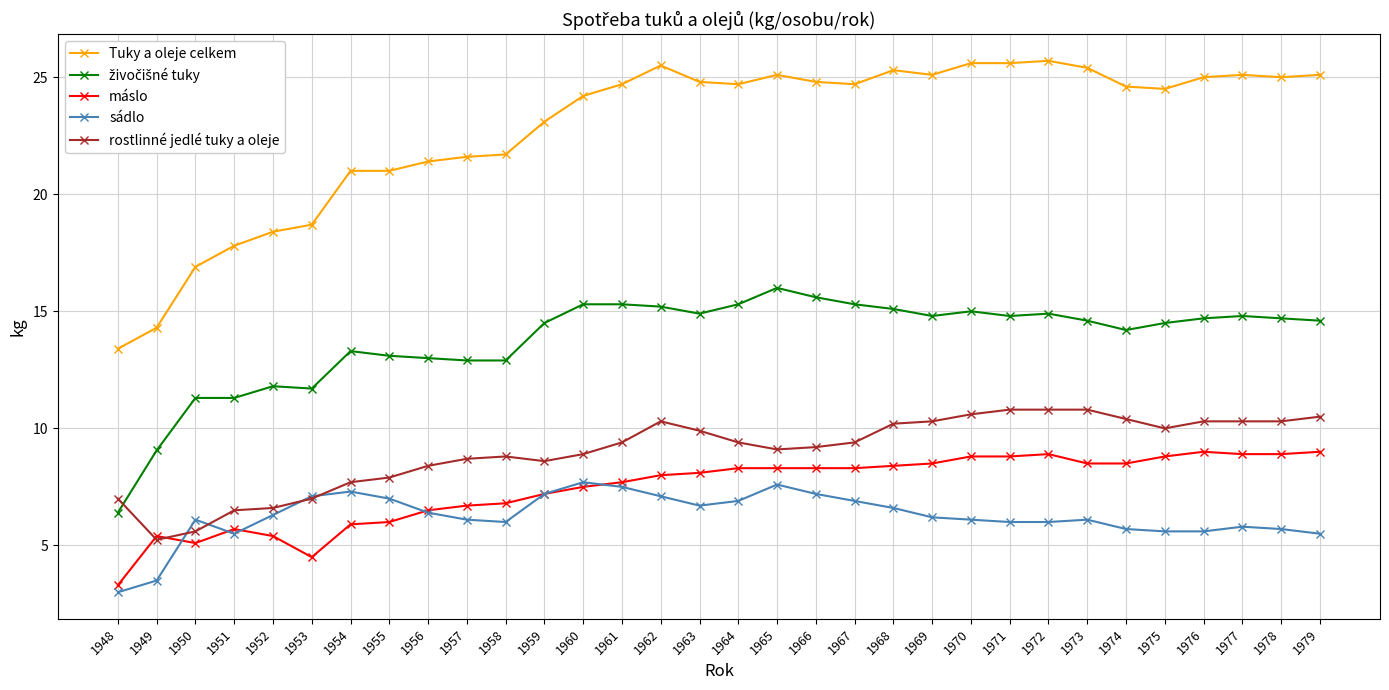

True or false: sádlo and Tuky a oleje celkem intersect in this chart.

False